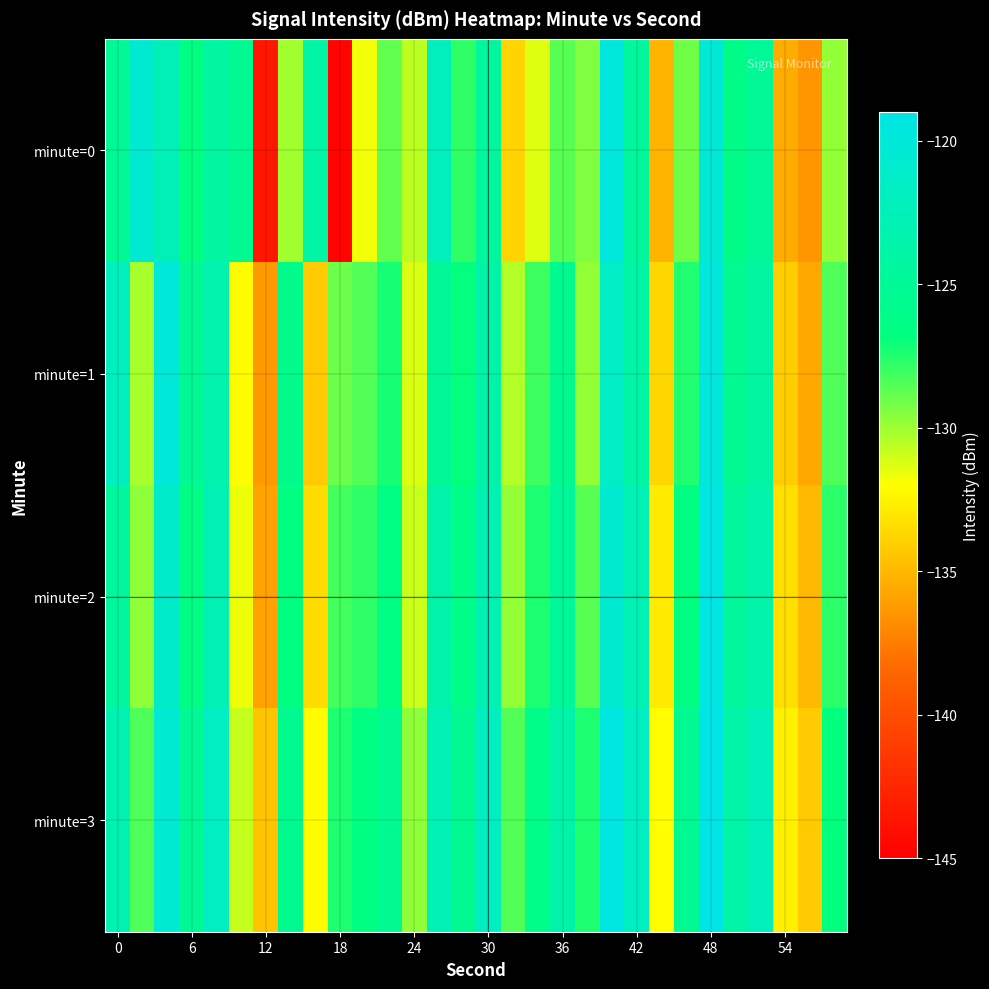

What is the smallest value displayed?

-144.7